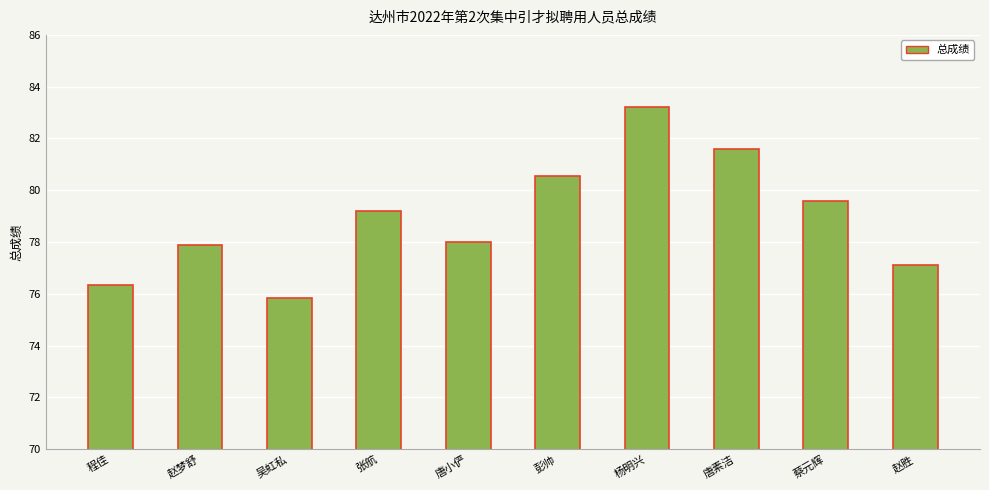

What is the average value?

78.9